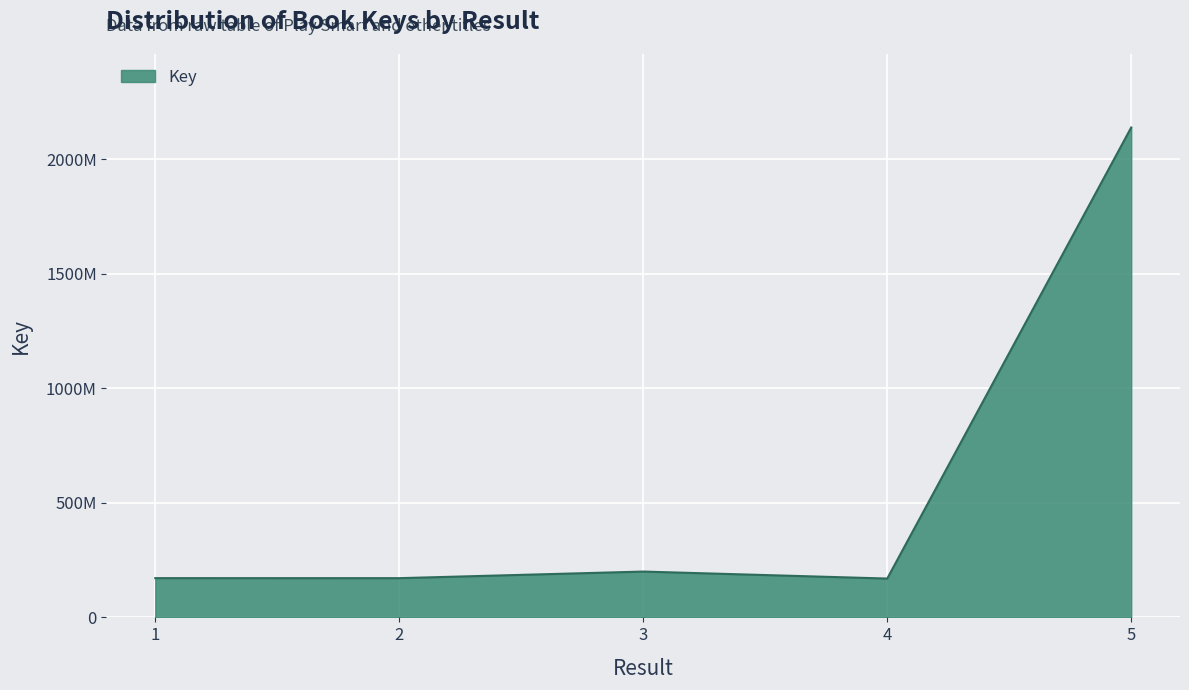

Rank the categories by value from highest to lowest.

5, 3, 1, 2, 4